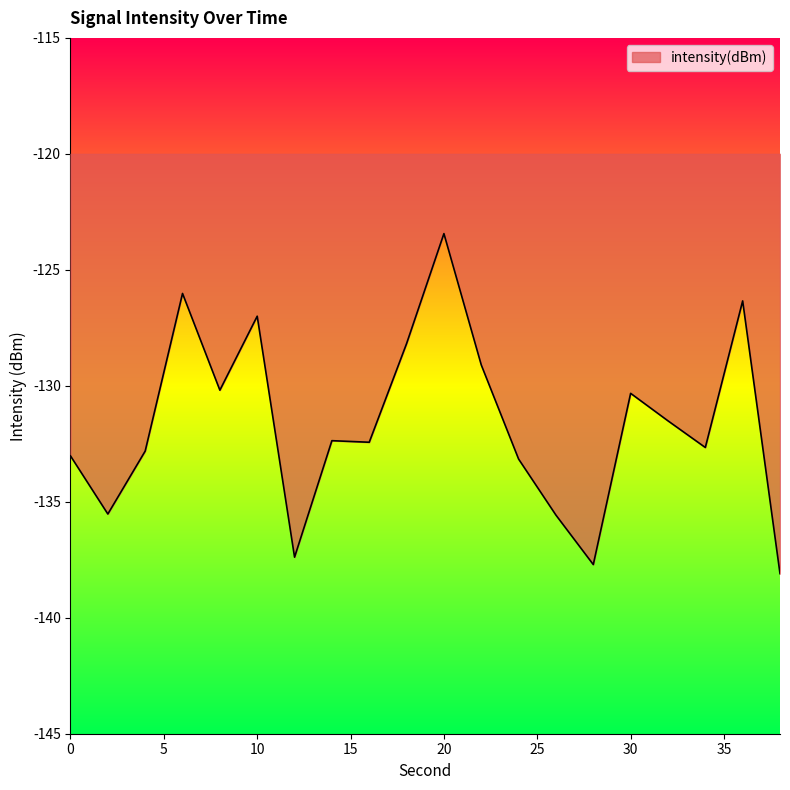

What is the greatest value displayed?

-123.4